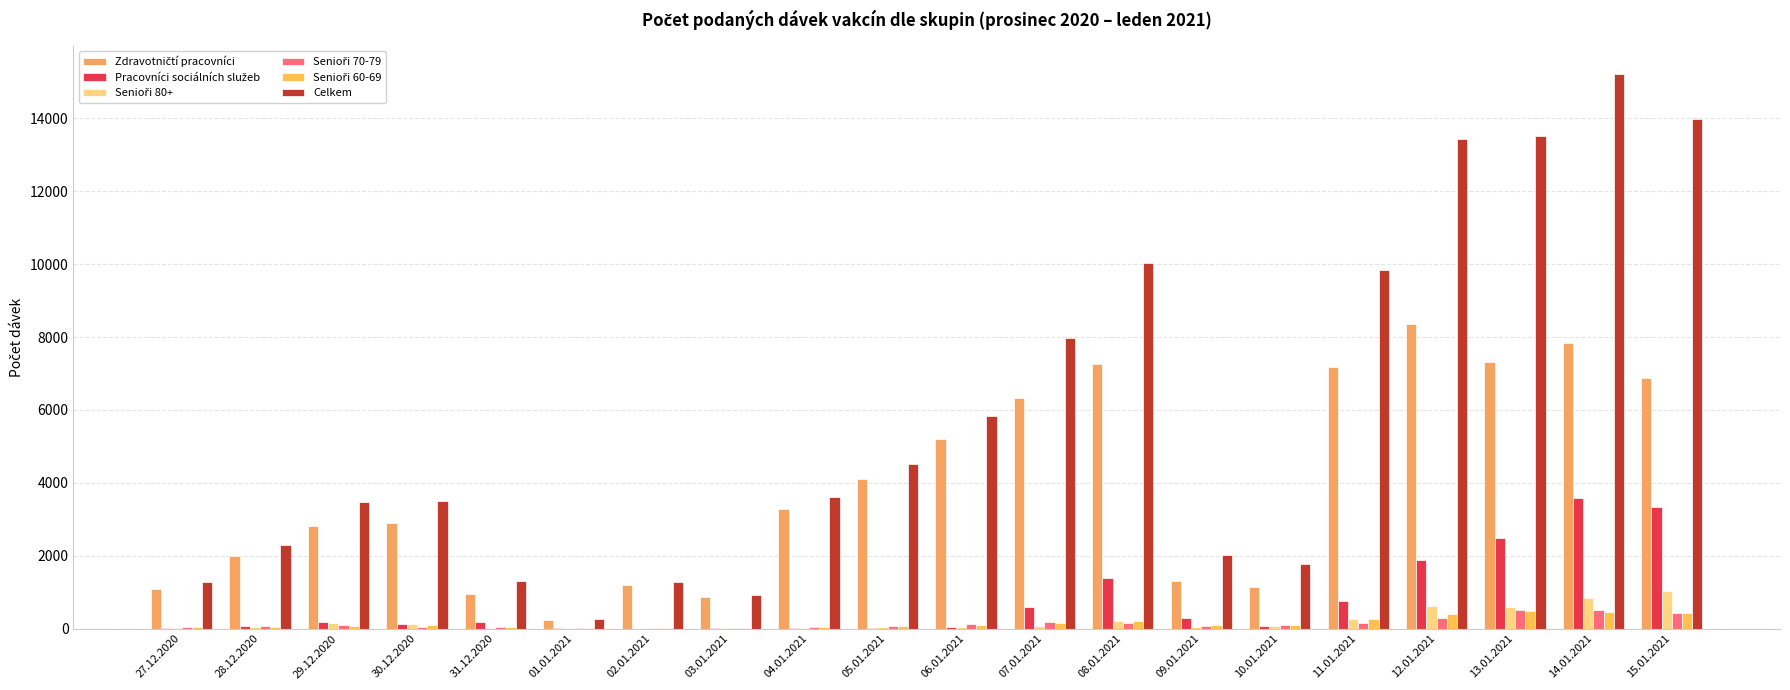

What is the maximum value shown in the chart?

15234